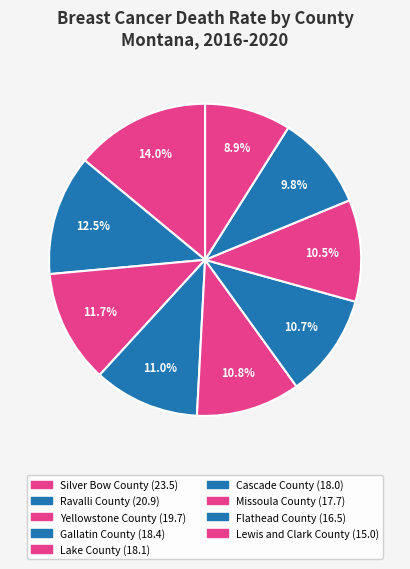

How many segments does this pie chart have?

9